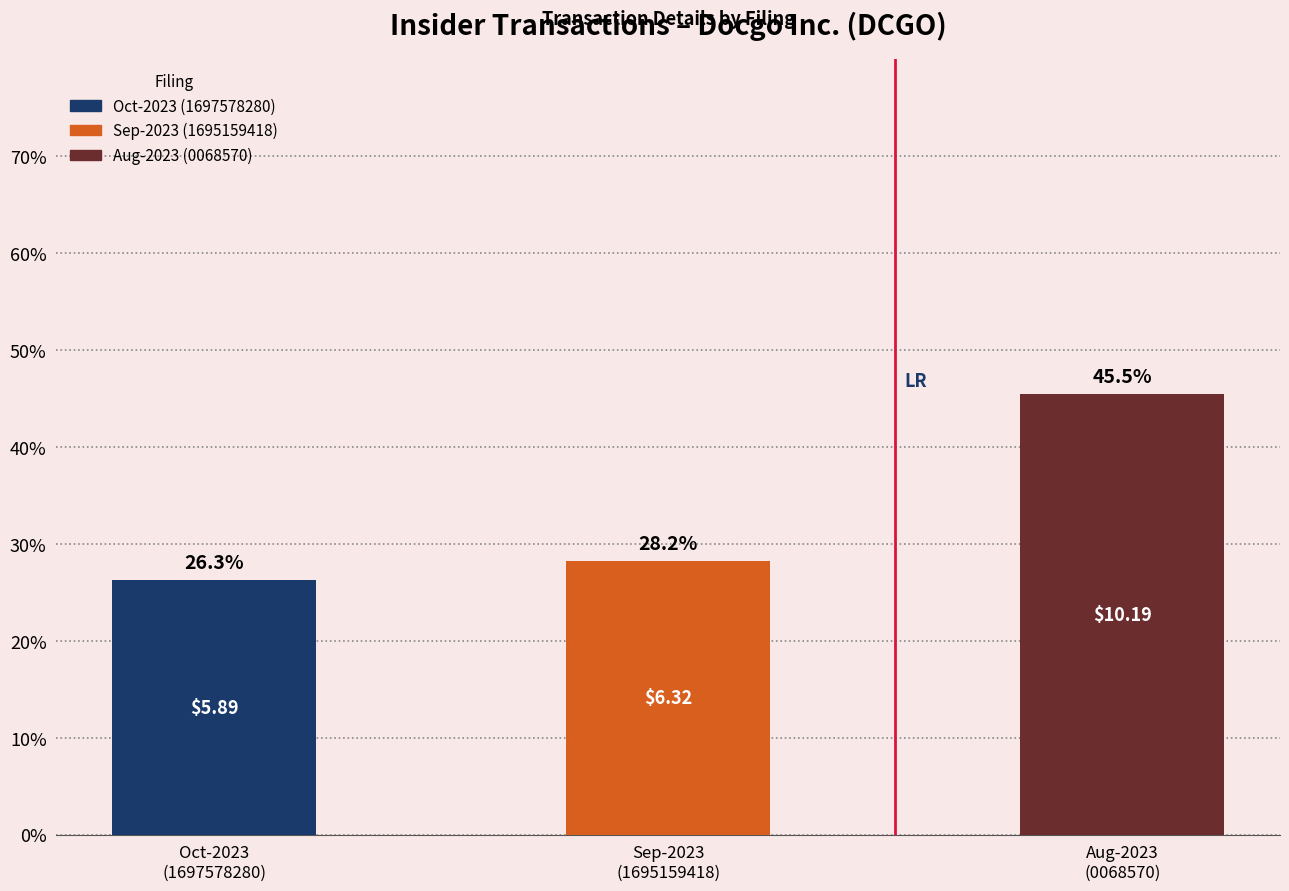

What is the sum of the values at Aug-2023
(0068570) and Sep-2023
(1695159418)?

73.7